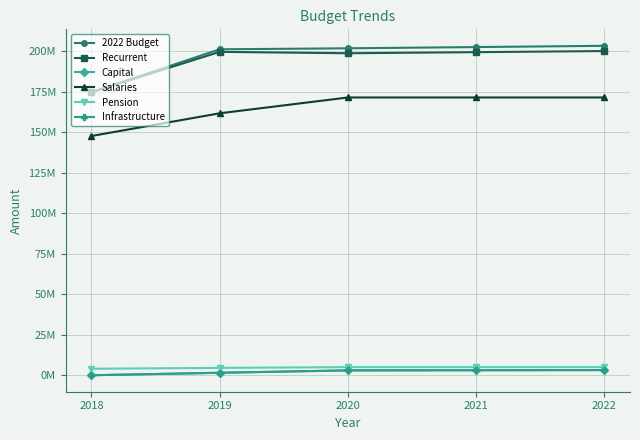

What is the highest value of the Recurrent series?

200103362